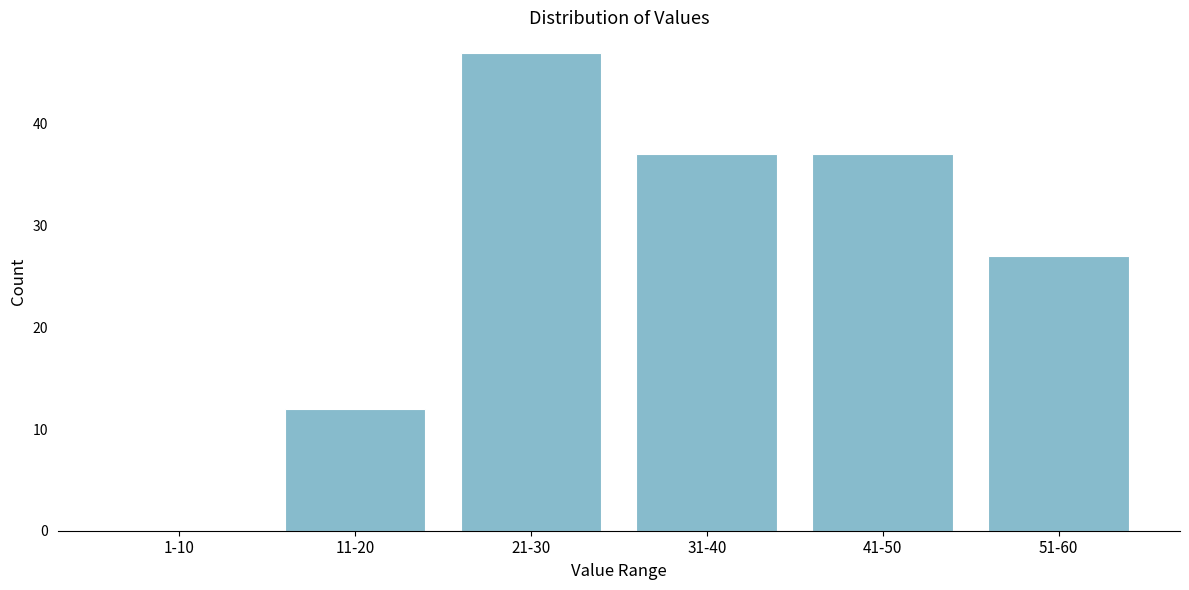

Reading right to left, transcribe all the data shown in this chart.

51-60=27	41-50=37	31-40=37	21-30=47	11-20=12	1-10=0